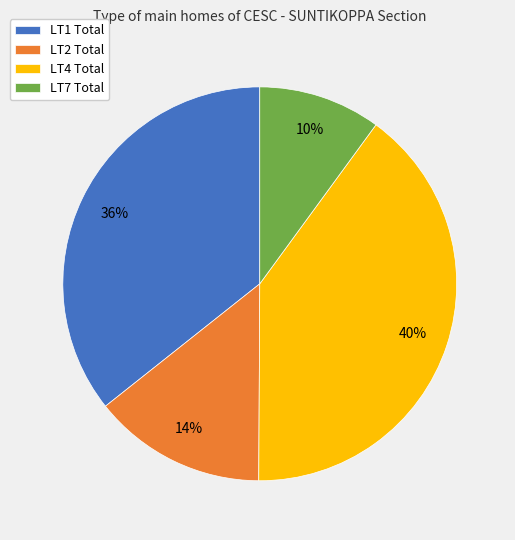

The LT2 Total slice represents 14% of the pie. True or false?

True